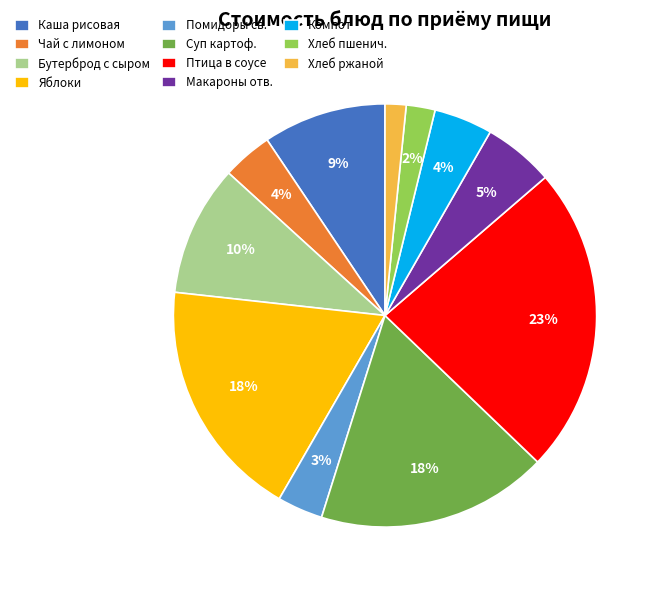

Which category has the biggest portion of the pie?

Птица в соусе